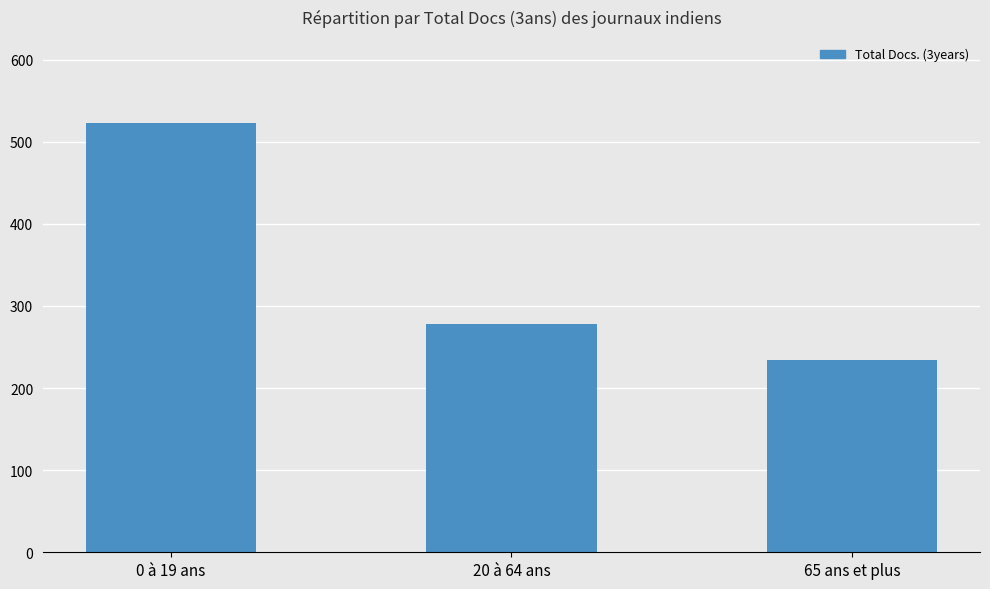

List the labels in order of value, smallest first.

65 ans et plus, 20 à 64 ans, 0 à 19 ans